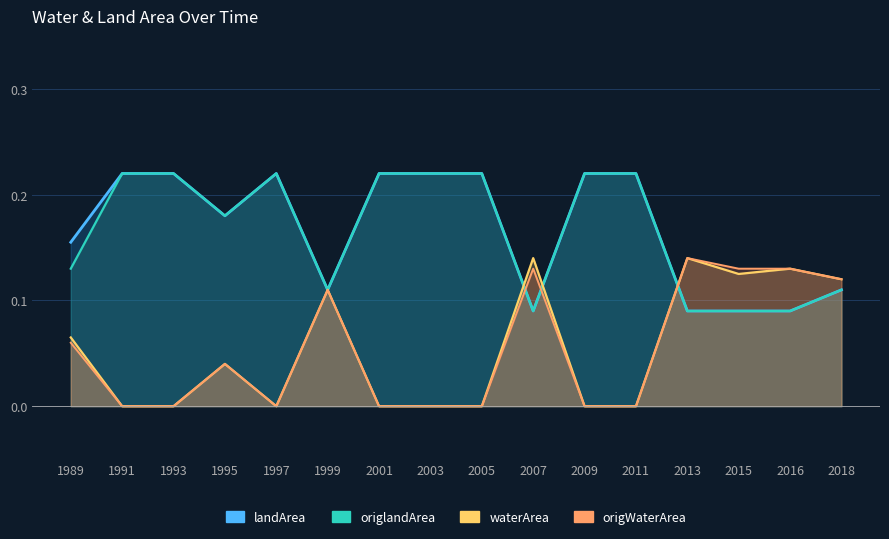

At which category does the chart reach its minimum across all series?

1991